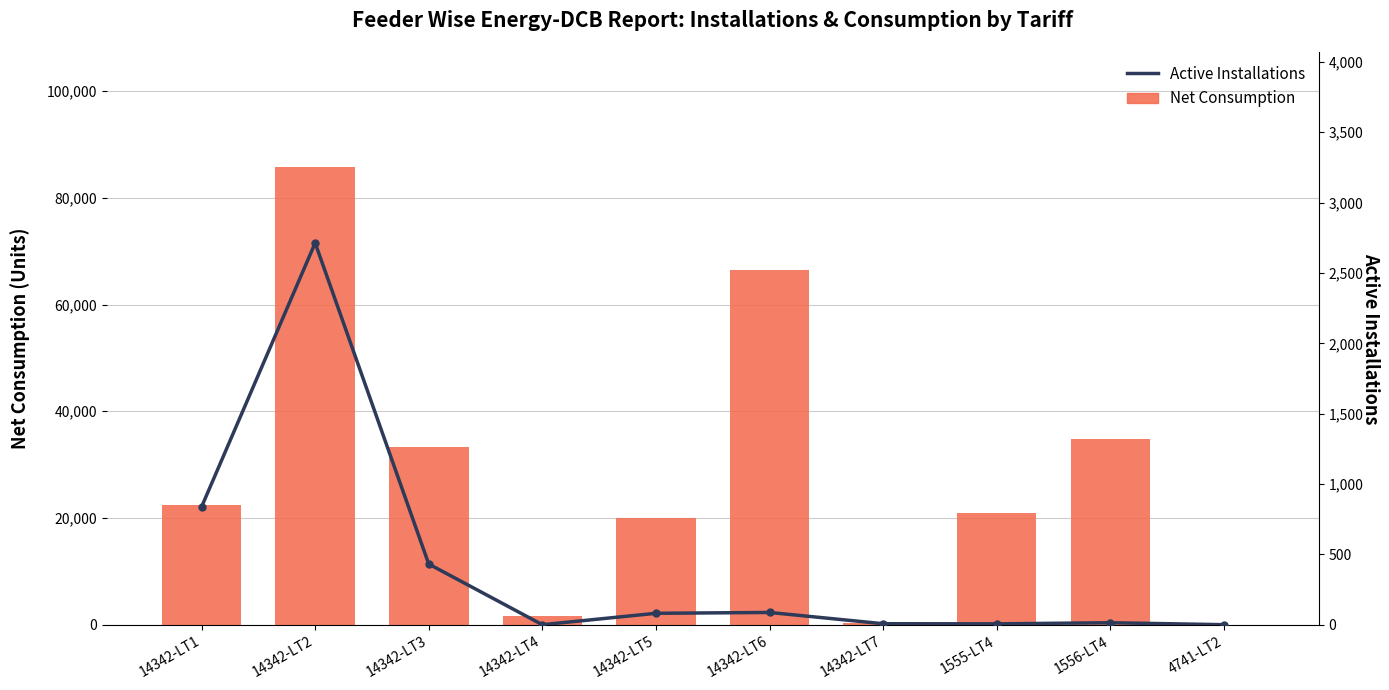

Is it true that Net Consumption equals 2 at 4741-LT2?

False